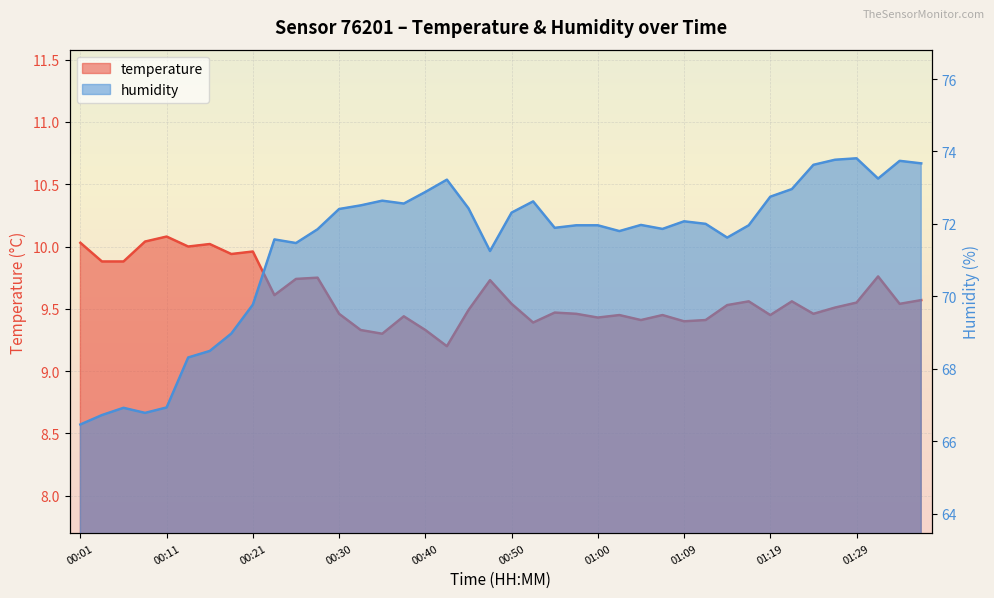

What is the total value across all series at 00:21?

79.7